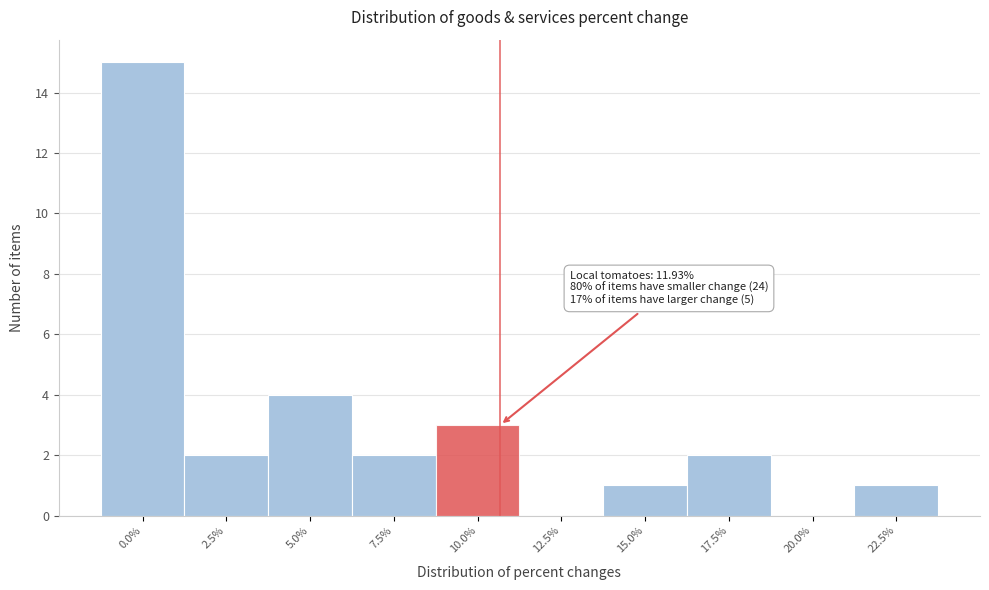

Reading left to right, extract all data points from this chart.

0.0%=15	2.5%=2	5.0%=4	7.5%=2	10.0%=3	12.5%=0	15.0%=1	17.5%=2	20.0%=0	22.5%=1